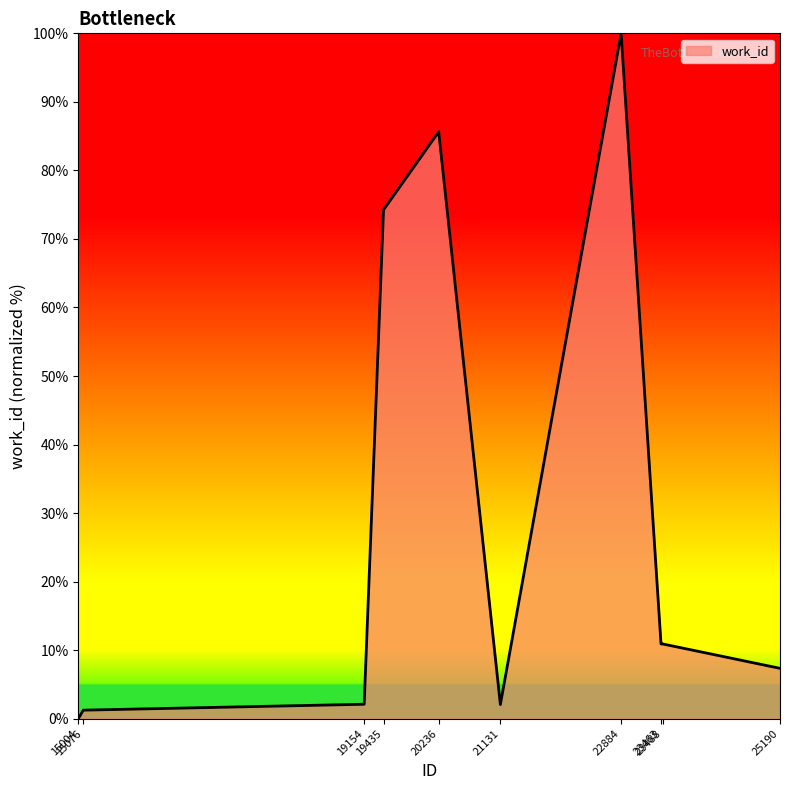

Where is the first local minimum?

21131